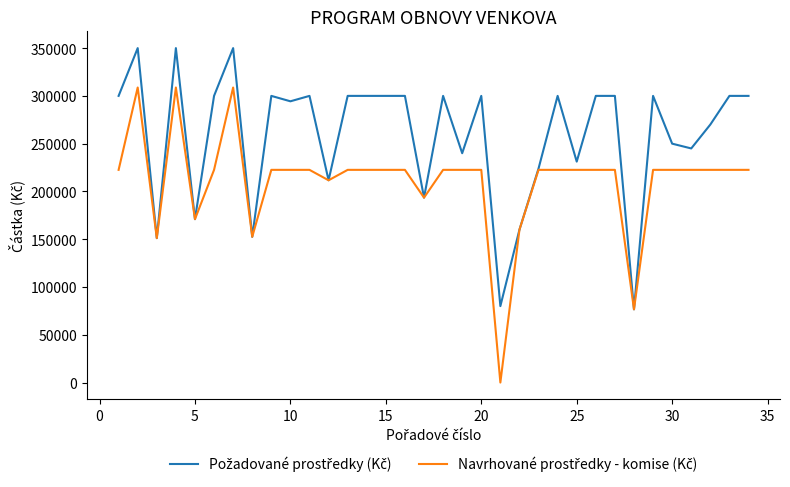

What is the maximum value shown in the chart?

350000